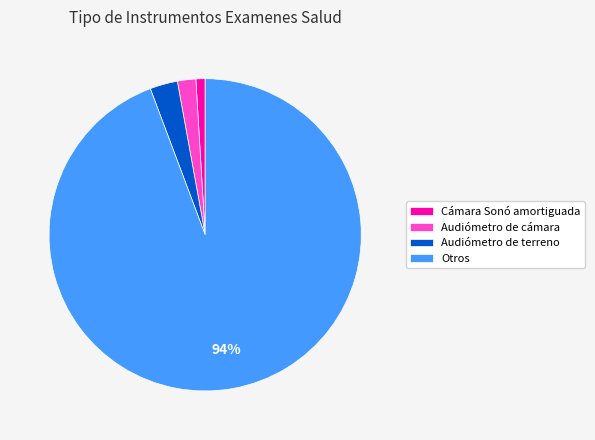

Rank the categories by value from lowest to highest.

Cámara Sonó amortiguada, Audiómetro de cámara, Audiómetro de terreno, Otros